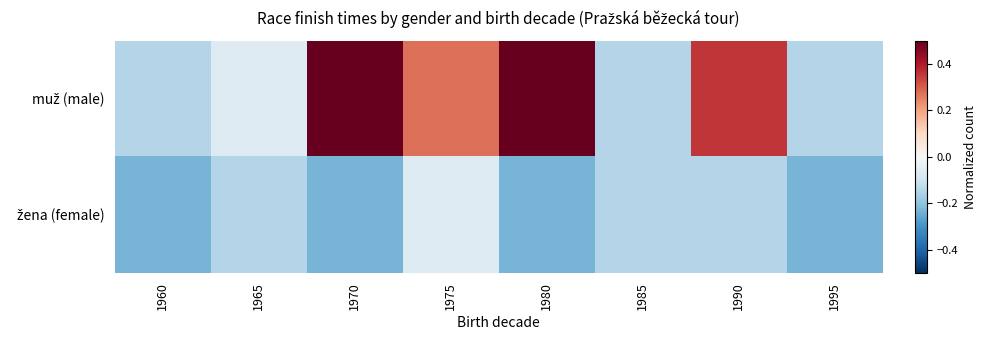

How many distinct data groups are displayed?

2